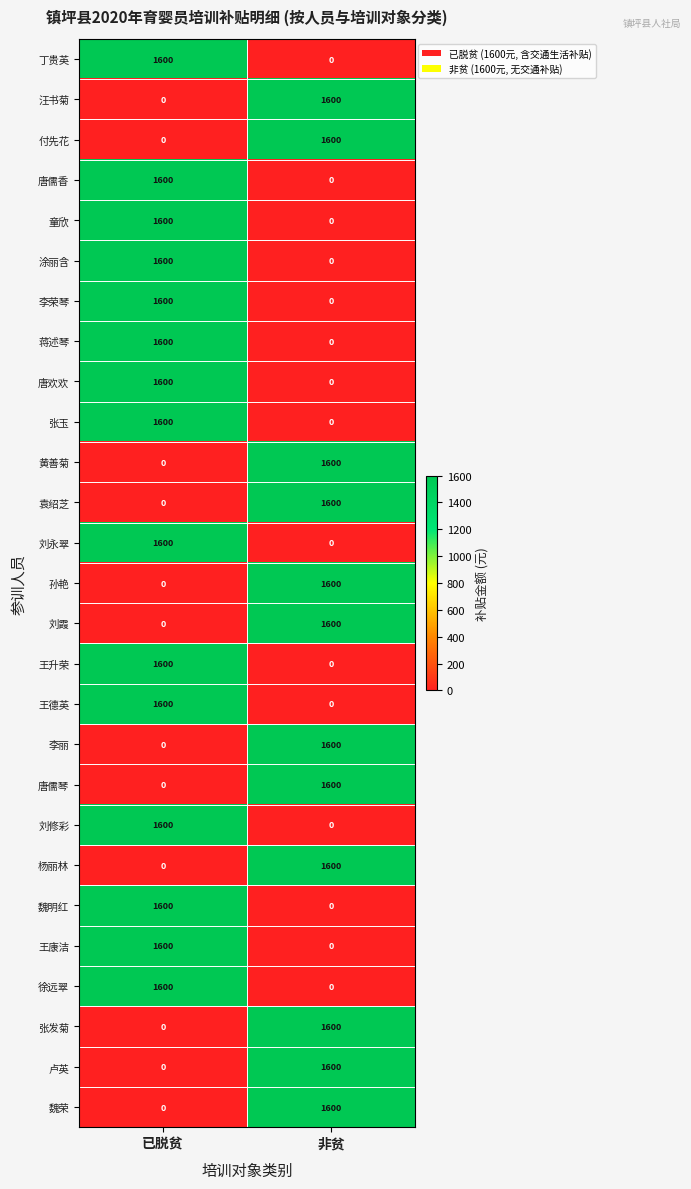

What is the total value across all series at 已脱贫?

24000